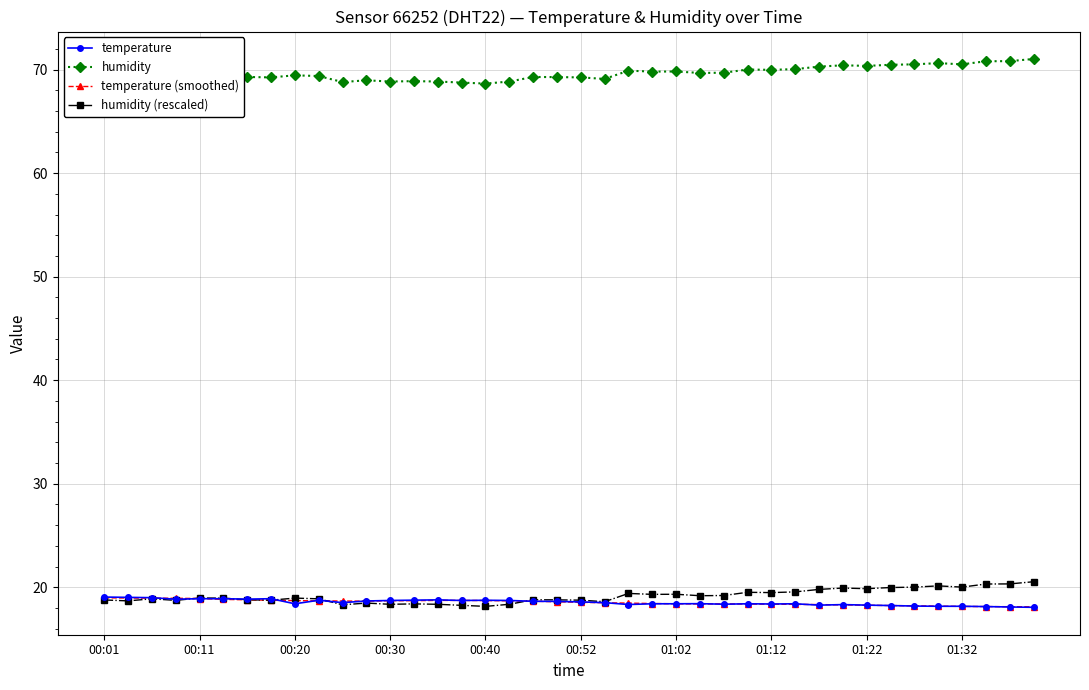

True or false: humidity and temperature (smoothed) intersect in this chart.

False